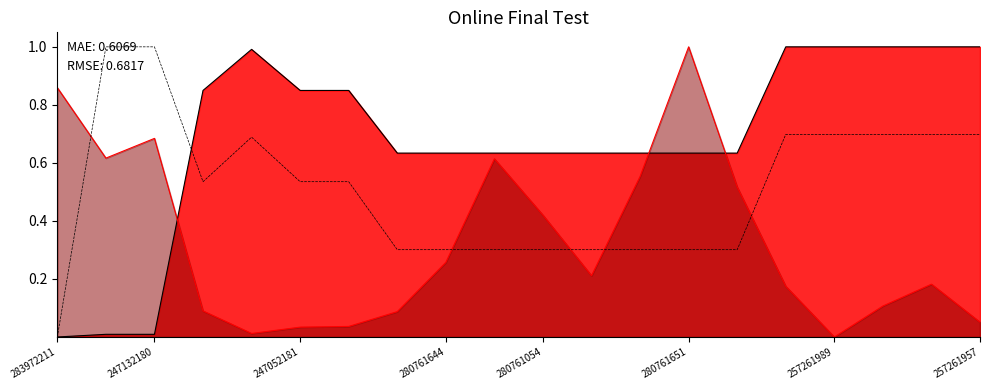

What is the value of the Ціна (line) point at the 14th from the left?

0.6